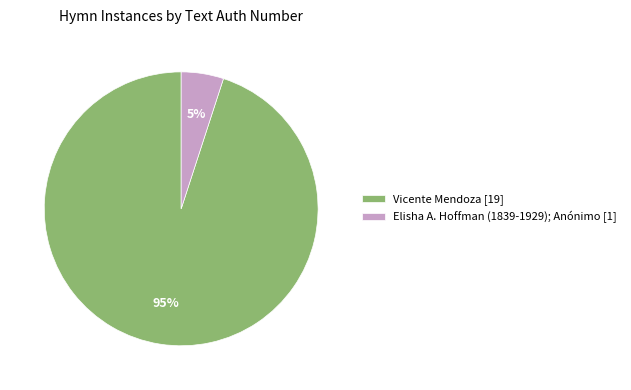

To the nearest percent, what is the difference between the largest and smallest slice percentages?

90%